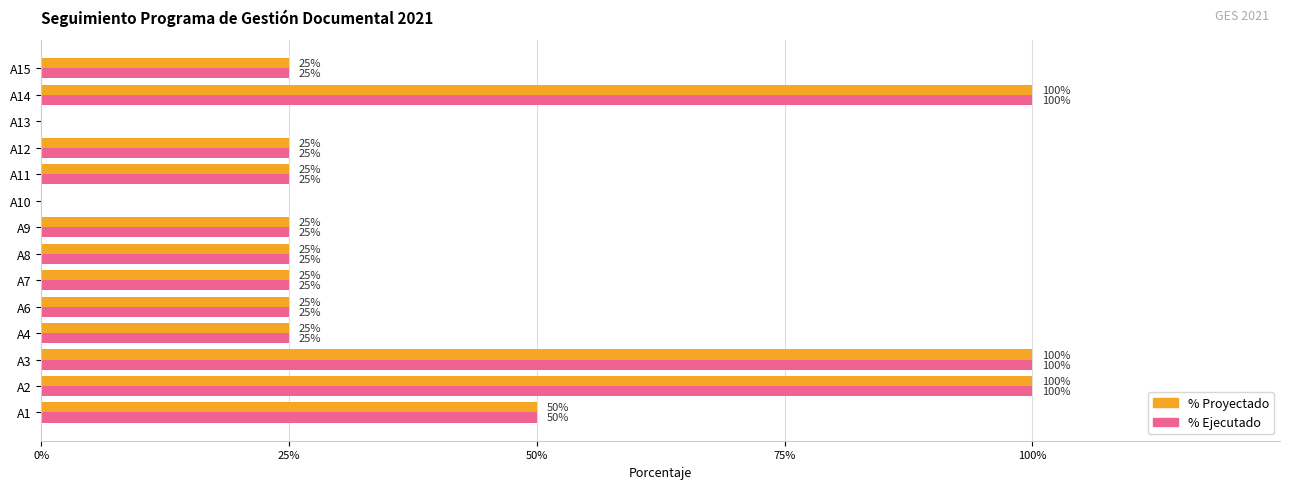

What are all the series names shown in the legend?

% Proyectado, % Ejecutado